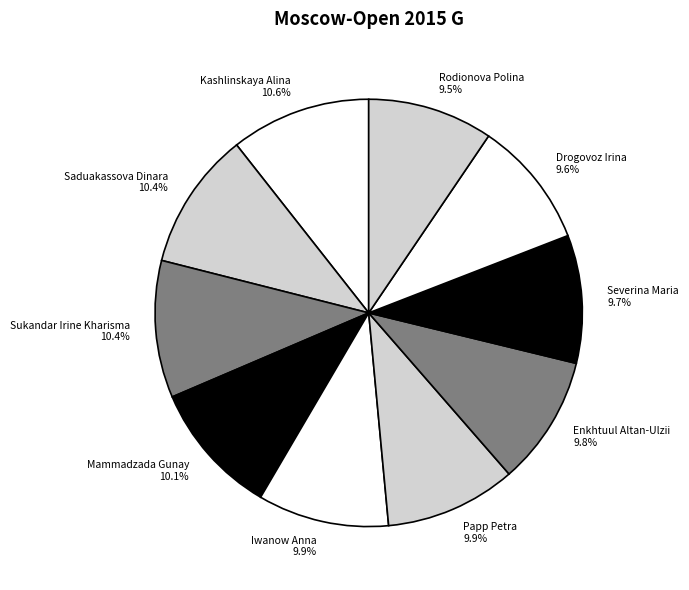

True or false: Drogovoz Irina accounts for 24% of the total.

False